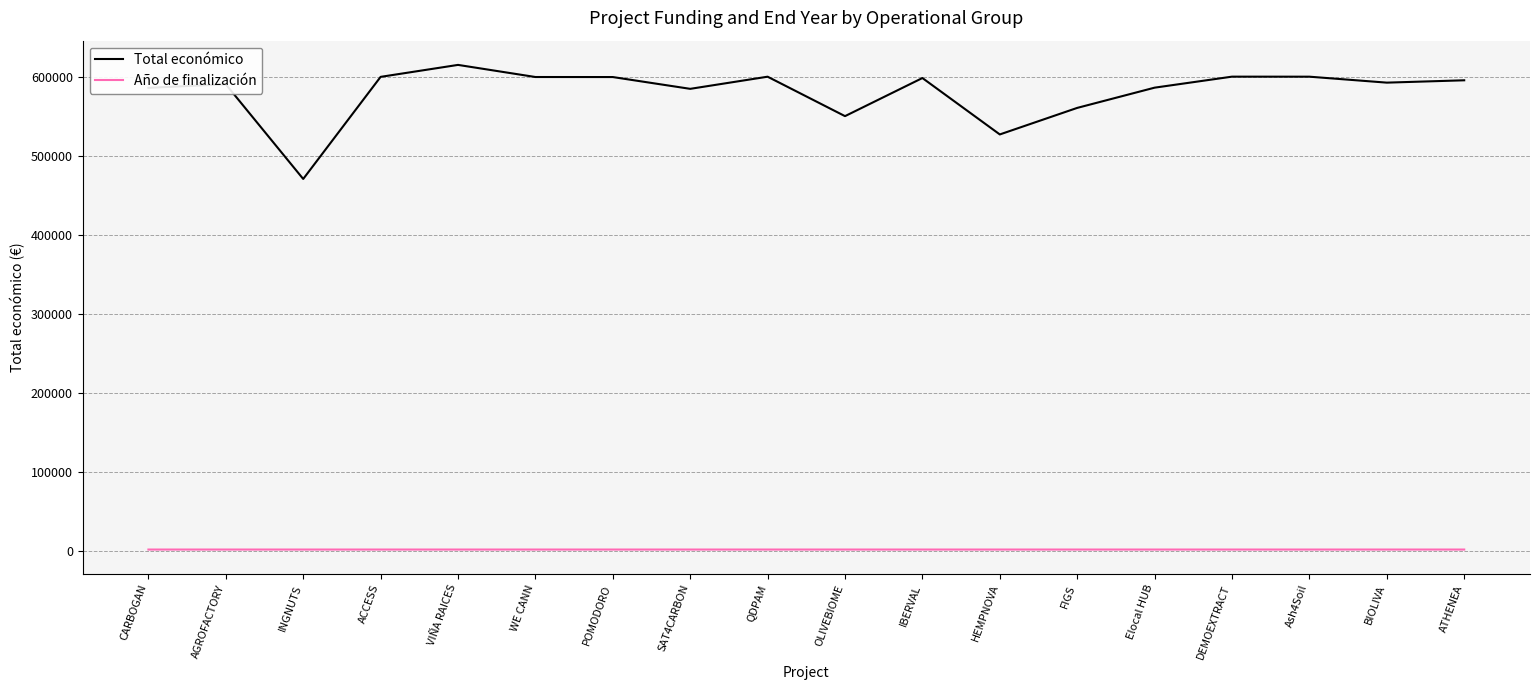

Which series has the widest spread of values?

Total económico